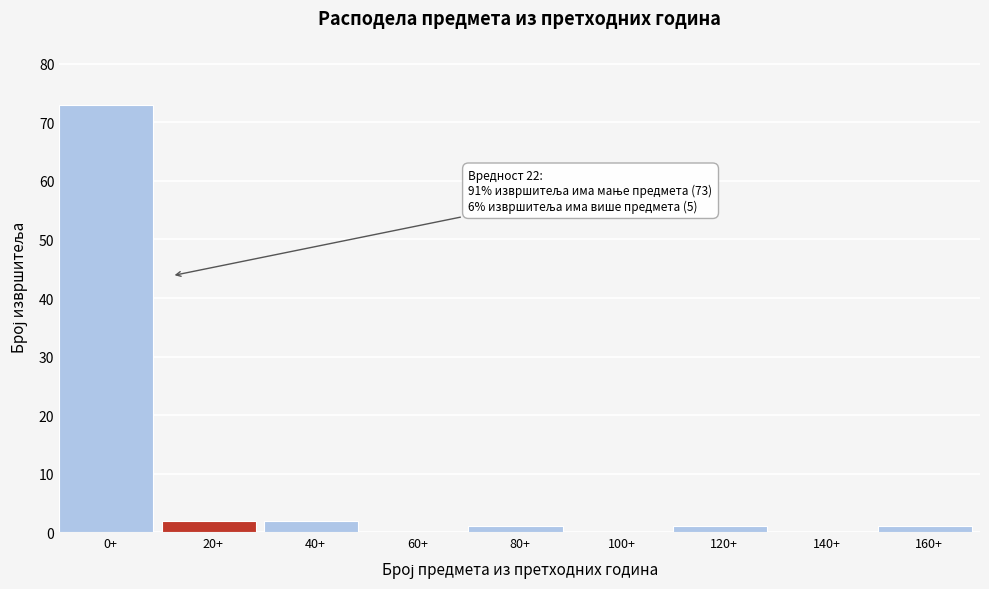

Reading left to right, list all the values displayed in this chart.

0+=73	20+=2	40+=2	60+=0	80+=1	100+=0	120+=1	140+=0	160+=1